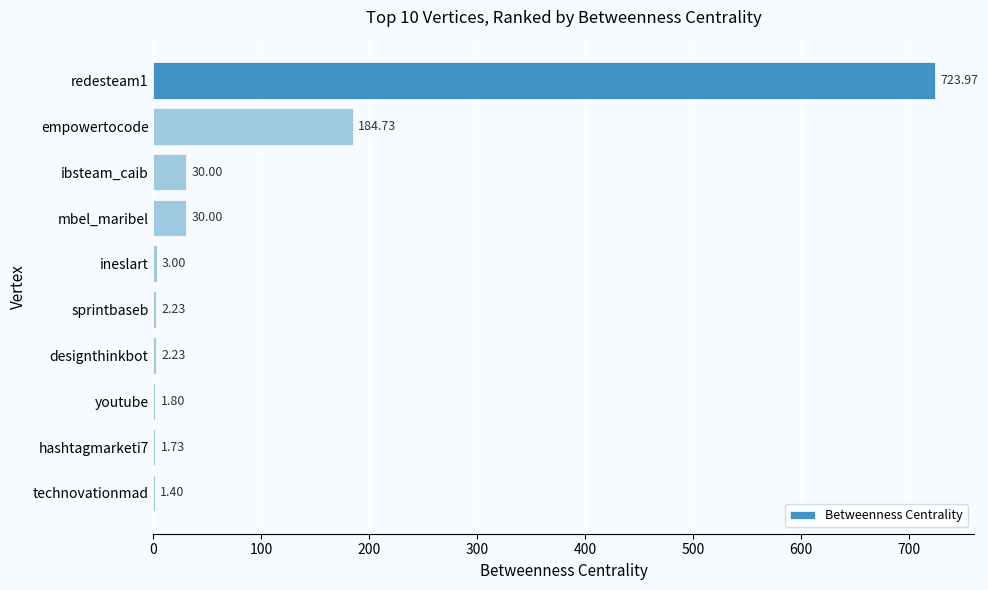

What is the sum of all values?

981.1